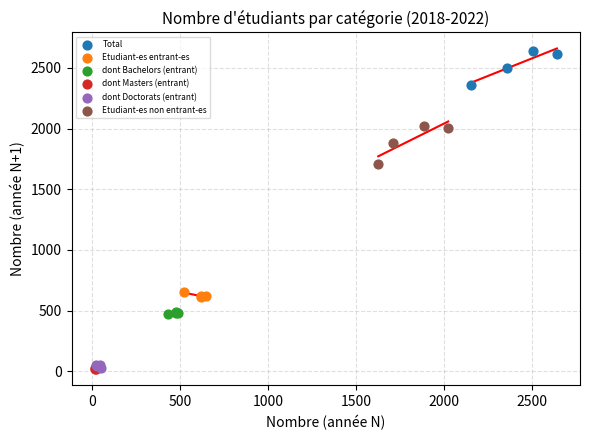

What are all the series names shown in the legend?

Total, Etudiant-es entrant-es, dont Bachelors (entrant), dont Masters (entrant), dont Doctorats (entrant), Etudiant-es non entrant-es